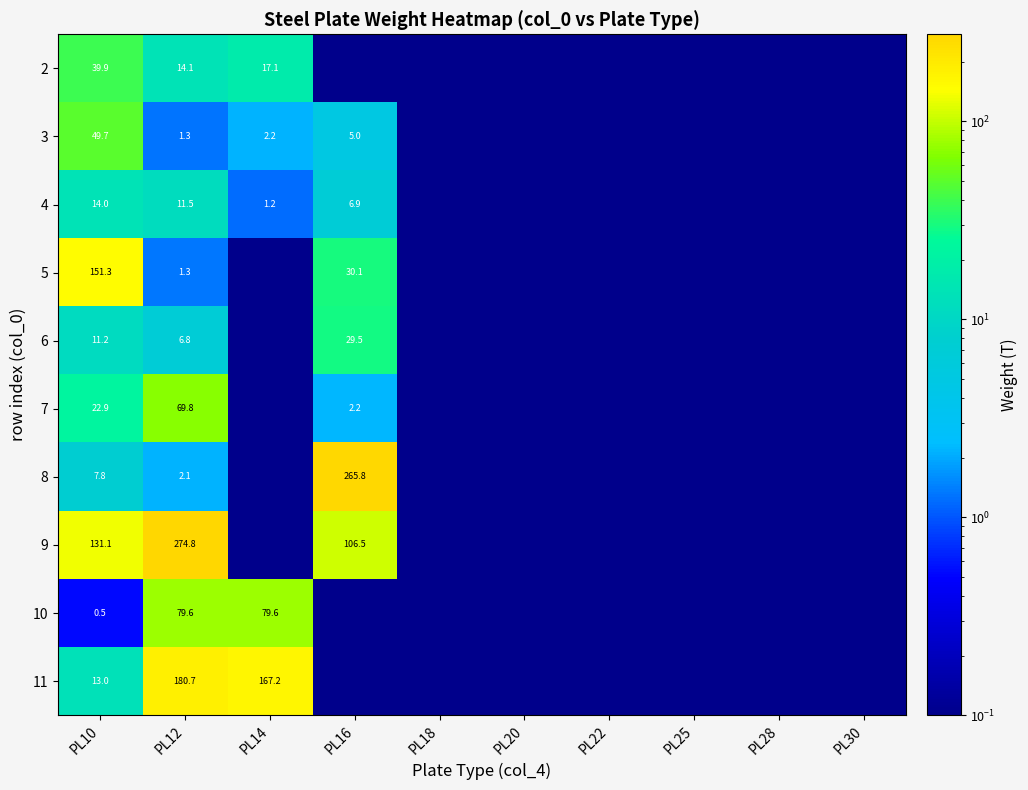

Rank the series by their maximum value, from lowest to highest.

4, 6, 2, 3, 7, 10, 5, 11, 8, 9